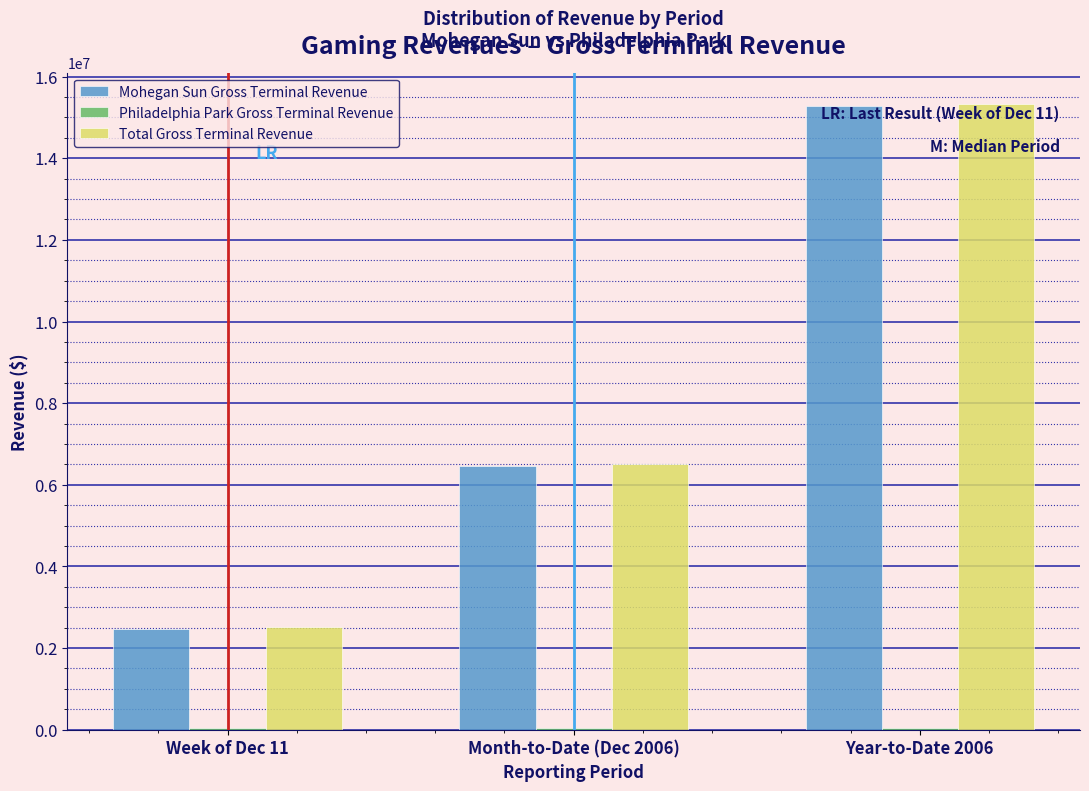

The value of Mohegan Sun Gross Terminal Revenue at Year-to-Date 2006 is 24188672.4. True or false?

False